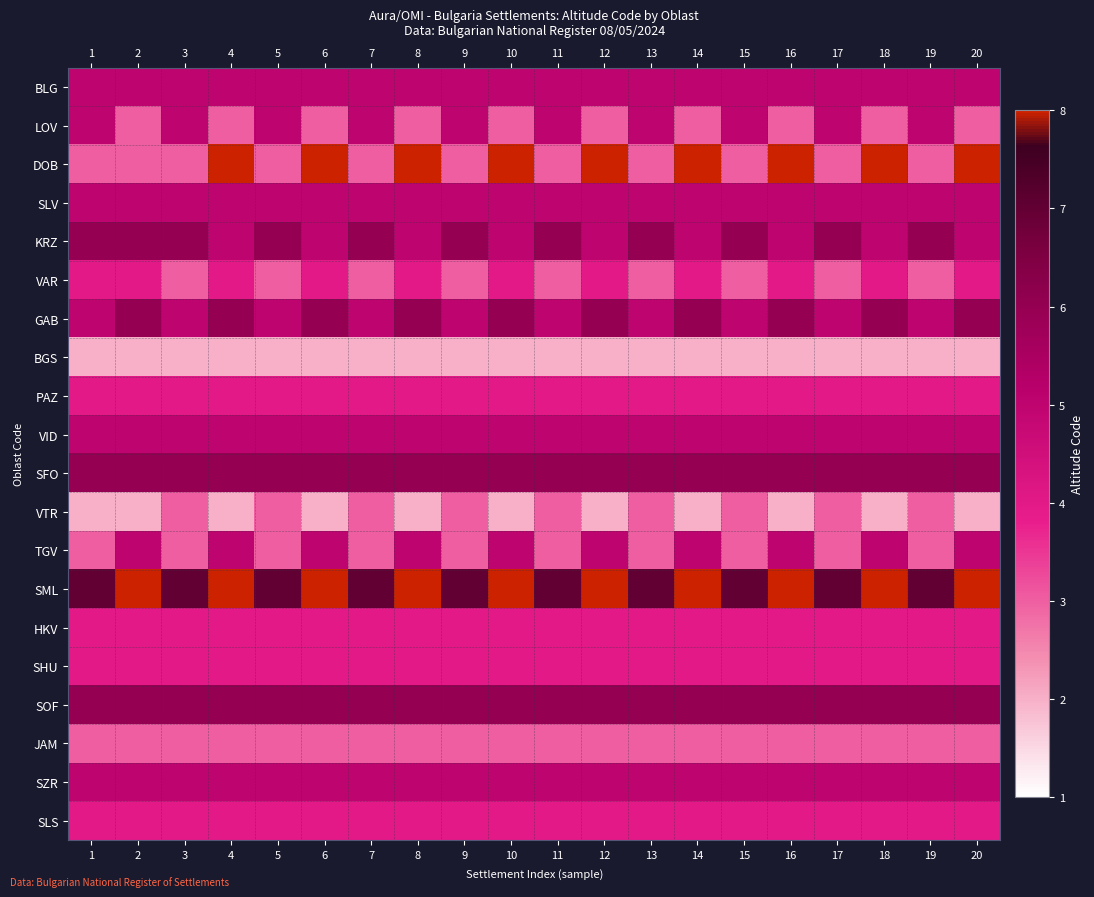

Reading left to right, transcribe all the data shown in this chart.

BLG: 1=5	2=5	3=5	4=5	5=5	6=5	7=5	8=5	9=5	10=5	11=5	12=5	13=5	14=5	15=5	16=5	17=5	18=5	19=5	20=5
LOV: 1=5	2=3	3=5	4=3	5=5	6=3	7=5	8=3	9=5	10=3	11=5	12=3	13=5	14=3	15=5	16=3	17=5	18=3	19=5	20=3
DOB: 1=3	2=3	3=3	4=8	5=3	6=8	7=3	8=8	9=3	10=8	11=3	12=8	13=3	14=8	15=3	16=8	17=3	18=8	19=3	20=8
SLV: 1=5	2=5	3=5	4=5	5=5	6=5	7=5	8=5	9=5	10=5	11=5	12=5	13=5	14=5	15=5	16=5	17=5	18=5	19=5	20=5
KRZ: 1=6	2=6	3=6	4=5	5=6	6=5	7=6	8=5	9=6	10=5	11=6	12=5	13=6	14=5	15=6	16=5	17=6	18=5	19=6	20=5
VAR: 1=4	2=4	3=3	4=4	5=3	6=4	7=3	8=4	9=3	10=4	11=3	12=4	13=3	14=4	15=3	16=4	17=3	18=4	19=3	20=4
GAB: 1=5	2=6	3=5	4=6	5=5	6=6	7=5	8=6	9=5	10=6	11=5	12=6	13=5	14=6	15=5	16=6	17=5	18=6	19=5	20=6
BGS: 1=2	2=2	3=2	4=2	5=2	6=2	7=2	8=2	9=2	10=2	11=2	12=2	13=2	14=2	15=2	16=2	17=2	18=2	19=2	20=2
PAZ: 1=4	2=4	3=4	4=4	5=4	6=4	7=4	8=4	9=4	10=4	11=4	12=4	13=4	14=4	15=4	16=4	17=4	18=4	19=4	20=4
VID: 1=5	2=5	3=5	4=5	5=5	6=5	7=5	8=5	9=5	10=5	11=5	12=5	13=5	14=5	15=5	16=5	17=5	18=5	19=5	20=5
SFO: 1=6	2=6	3=6	4=6	5=6	6=6	7=6	8=6	9=6	10=6	11=6	12=6	13=6	14=6	15=6	16=6	17=6	18=6	19=6	20=6
VTR: 1=2	2=2	3=3	4=2	5=3	6=2	7=3	8=2	9=3	10=2	11=3	12=2	13=3	14=2	15=3	16=2	17=3	18=2	19=3	20=2
TGV: 1=3	2=5	3=3	4=5	5=3	6=5	7=3	8=5	9=3	10=5	11=3	12=5	13=3	14=5	15=3	16=5	17=3	18=5	19=3	20=5
SML: 1=7	2=8	3=7	4=8	5=7	6=8	7=7	8=8	9=7	10=8	11=7	12=8	13=7	14=8	15=7	16=8	17=7	18=8	19=7	20=8
HKV: 1=4	2=4	3=4	4=4	5=4	6=4	7=4	8=4	9=4	10=4	11=4	12=4	13=4	14=4	15=4	16=4	17=4	18=4	19=4	20=4
SHU: 1=4	2=4	3=4	4=4	5=4	6=4	7=4	8=4	9=4	10=4	11=4	12=4	13=4	14=4	15=4	16=4	17=4	18=4	19=4	20=4
SOF: 1=6	2=6	3=6	4=6	5=6	6=6	7=6	8=6	9=6	10=6	11=6	12=6	13=6	14=6	15=6	16=6	17=6	18=6	19=6	20=6
JAM: 1=3	2=3	3=3	4=3	5=3	6=3	7=3	8=3	9=3	10=3	11=3	12=3	13=3	14=3	15=3	16=3	17=3	18=3	19=3	20=3
SZR: 1=5	2=5	3=5	4=5	5=5	6=5	7=5	8=5	9=5	10=5	11=5	12=5	13=5	14=5	15=5	16=5	17=5	18=5	19=5	20=5
SLS: 1=4	2=4	3=4	4=4	5=4	6=4	7=4	8=4	9=4	10=4	11=4	12=4	13=4	14=4	15=4	16=4	17=4	18=4	19=4	20=4